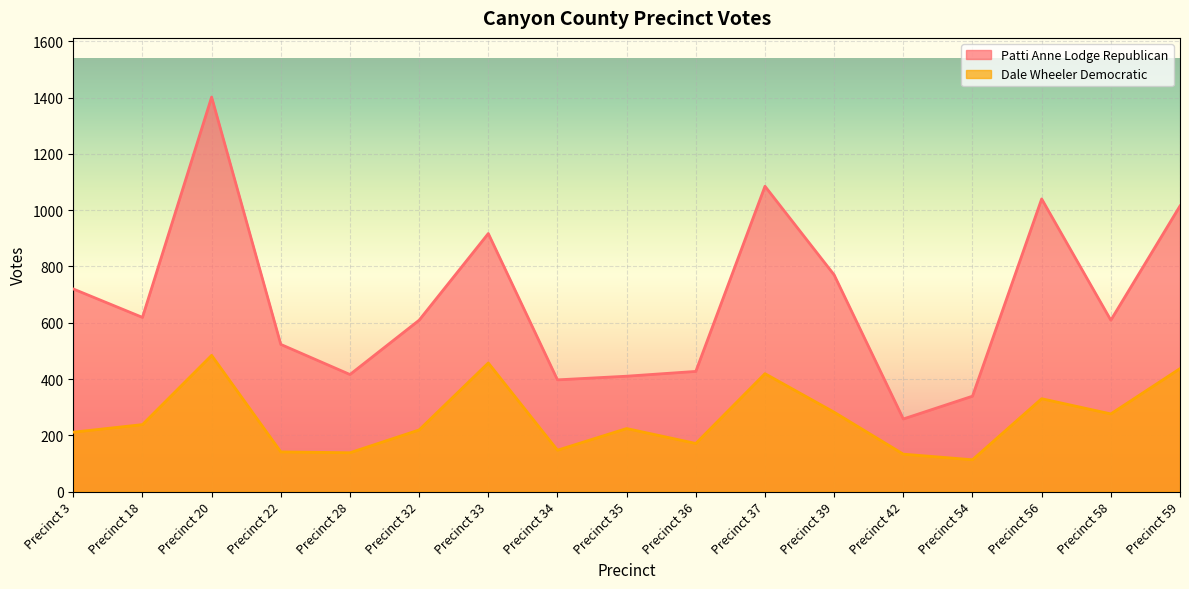

The Dale Wheeler Democratic series shows 183 at Precinct 58. True or false?

False